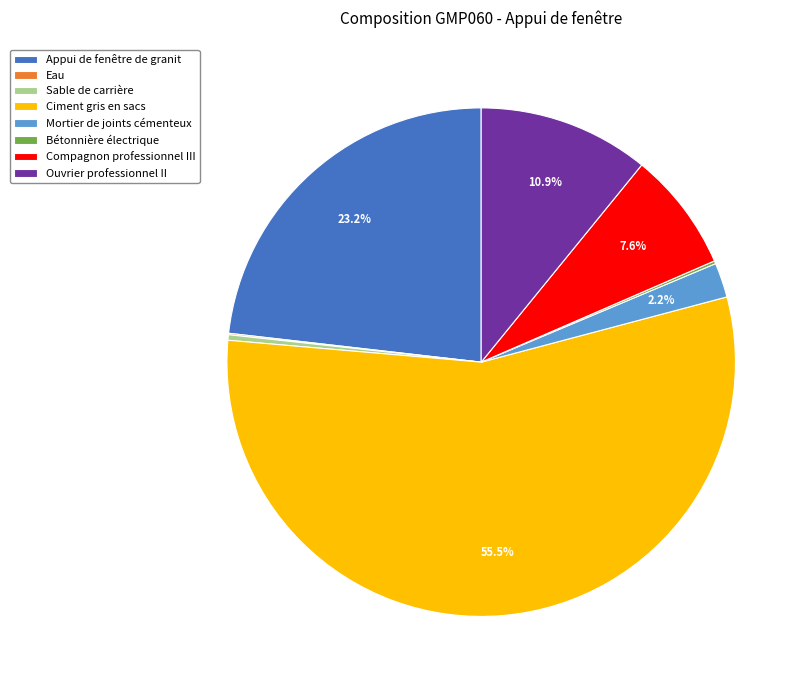

Which category has the biggest portion of the pie?

Ciment gris en sacs